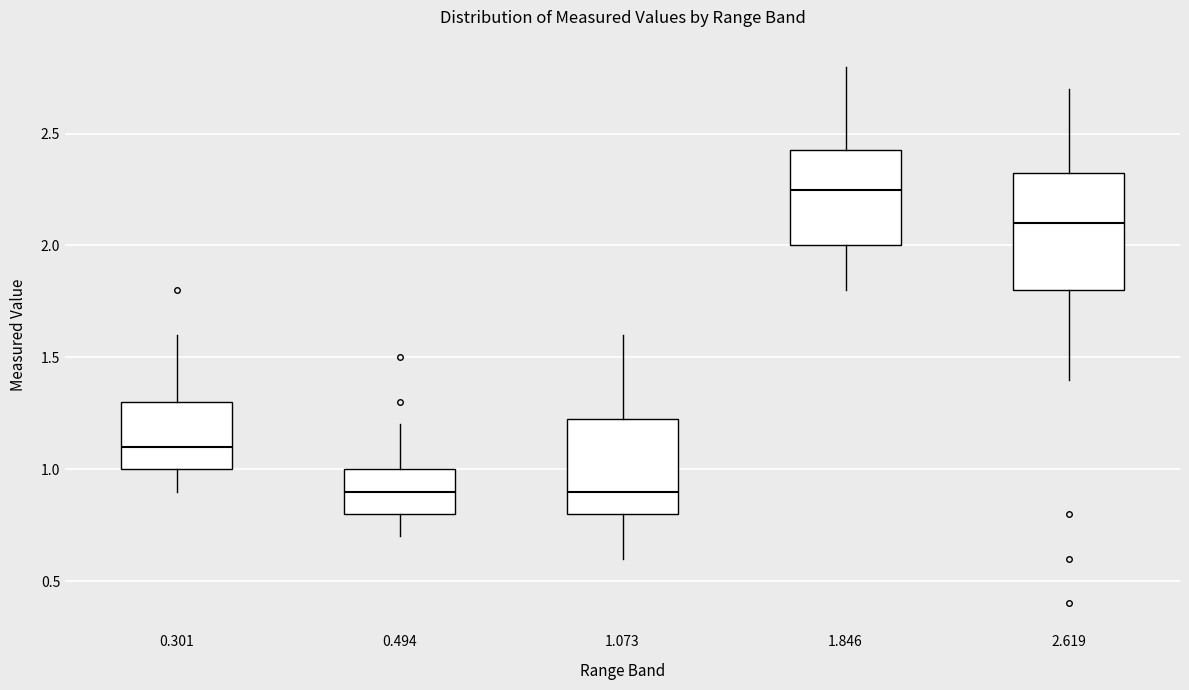

Where does the upper whisker of the box at x = 1.846 end on the y-axis? The values are not printed on the chart, so give them approximately, as read against the axis.

2.80